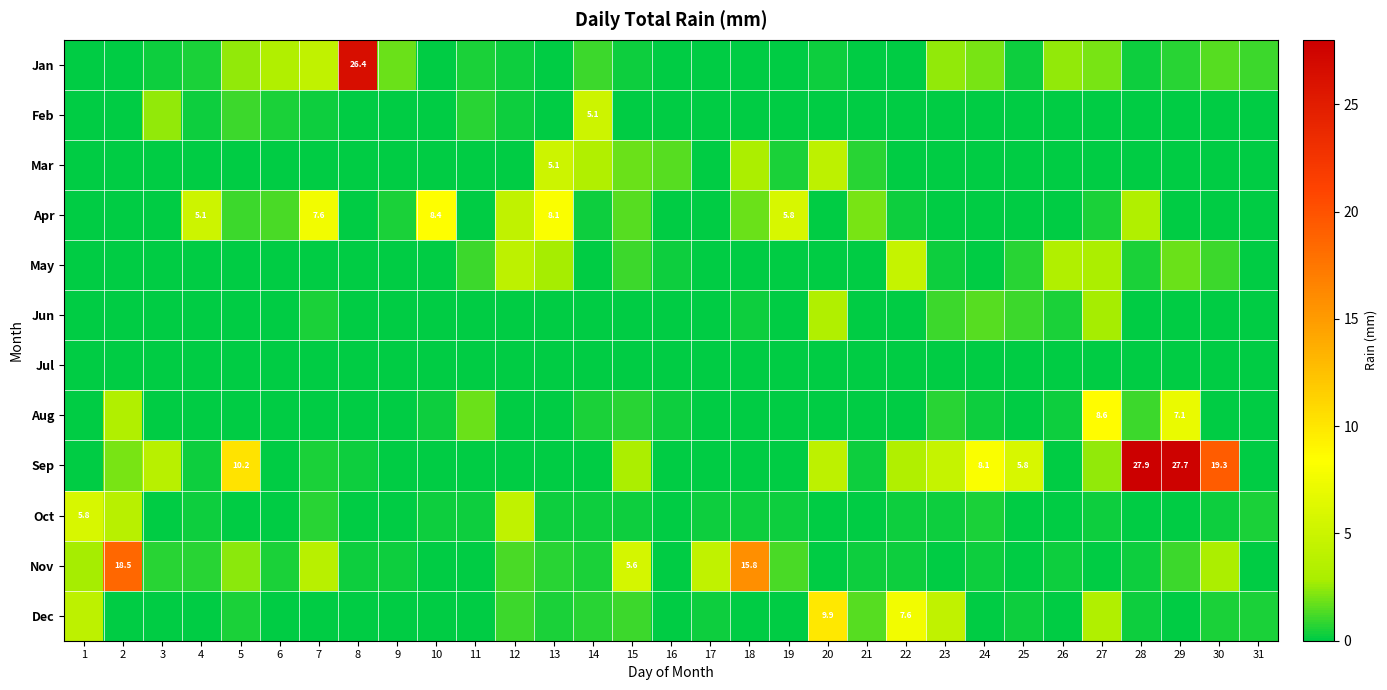

At which category is the sum across all series the highest?

29